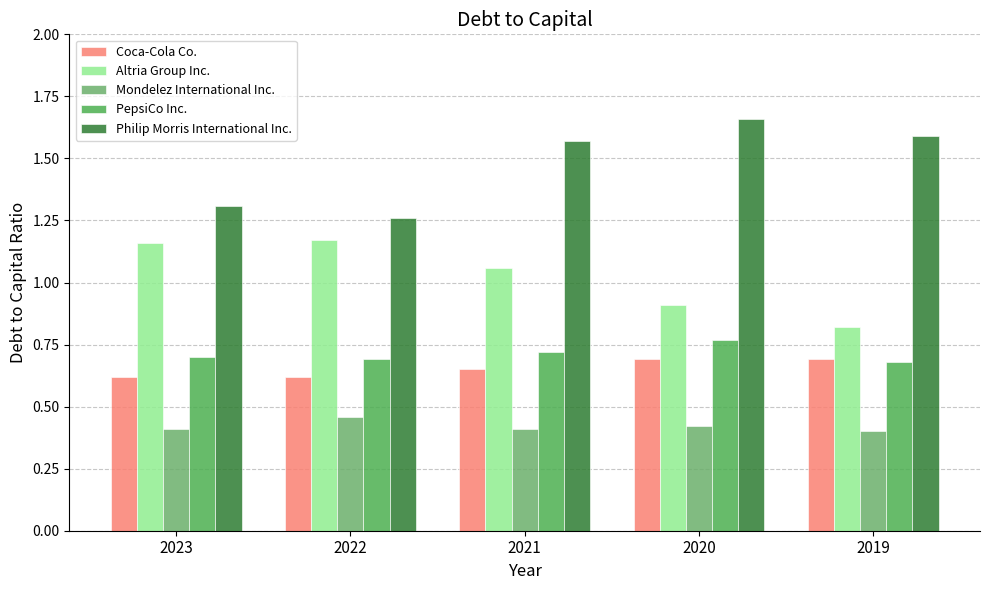

How many Altria Group Inc. values are between 0 and 1?

2